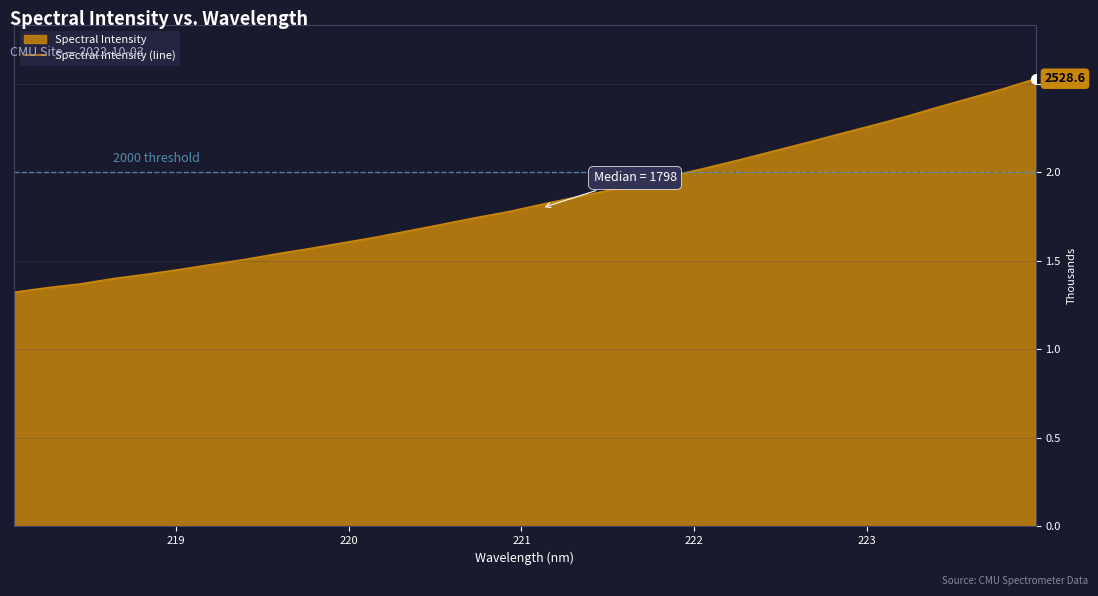

Reading right to left, what are all the values shown in this chart?

2528.6	2470.8	2418.3	2366.1	2311.8	2262.6	2214.6	2165.4	2118.0	2070.2	2025.2	1981.4	1936.8	1896.9	1858.2	1818.9	1778.0	1743.6	1706.7	1670.7	1634.4	1602.5	1570.4	1540.4	1508.0	1479.6	1450.5	1423.6	1399.3	1369.5	1347.9	1322.6